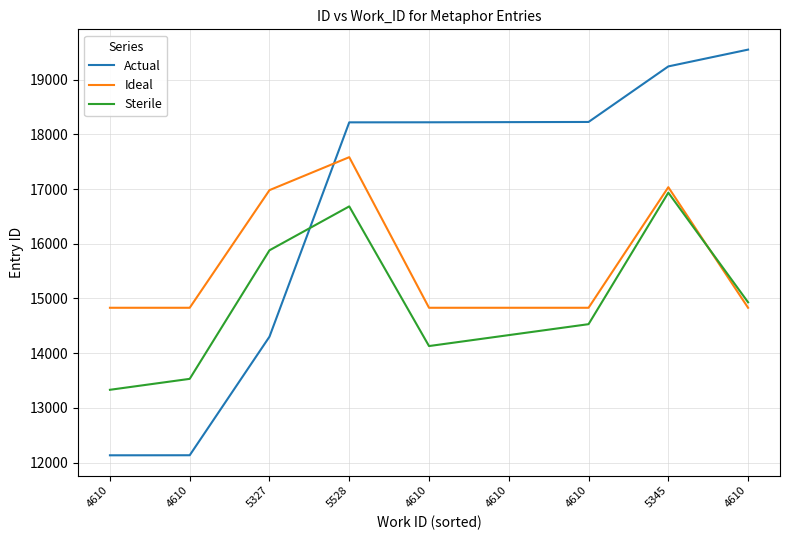

What is the smallest value displayed?

12132